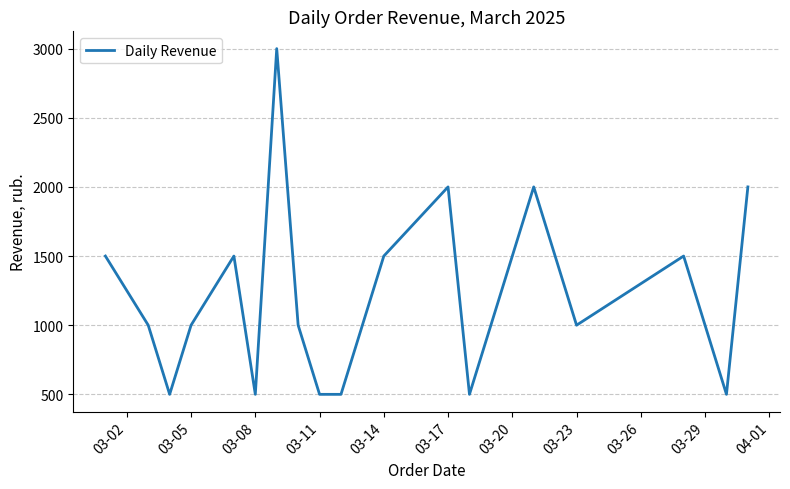

What is the average value?

1225